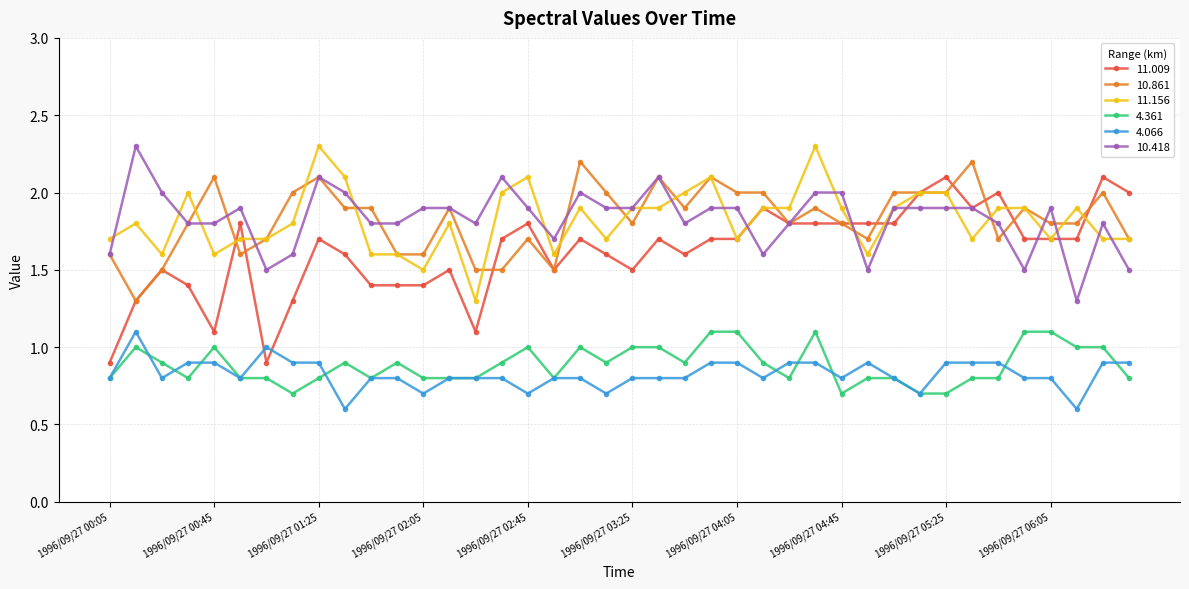

What is the greatest value displayed?

2.3